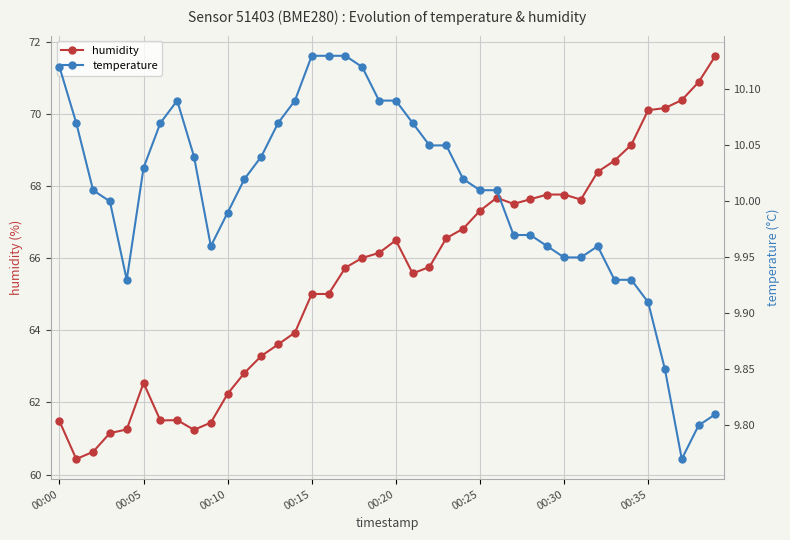

True or false: humidity has a value of 68.7 at 33.

True